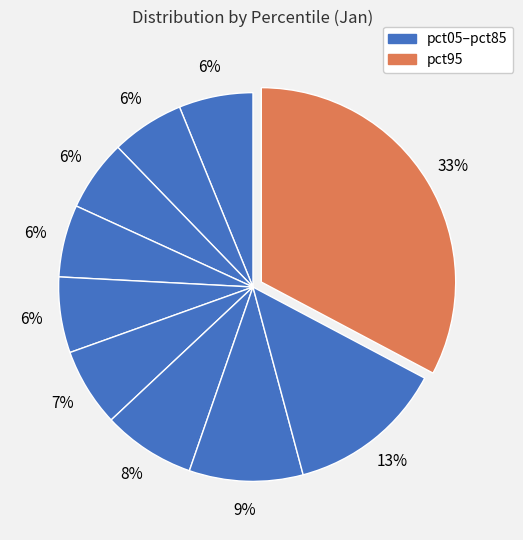

How many slices are in this pie chart?

10